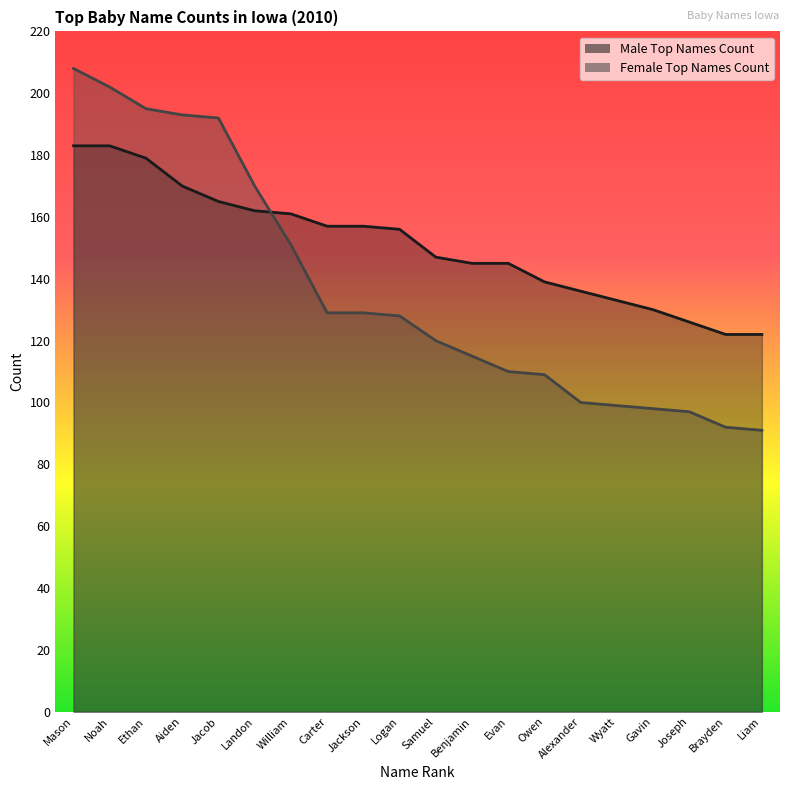

What is the sum of the Female Top Names Count values at Liam and Jacob?

283